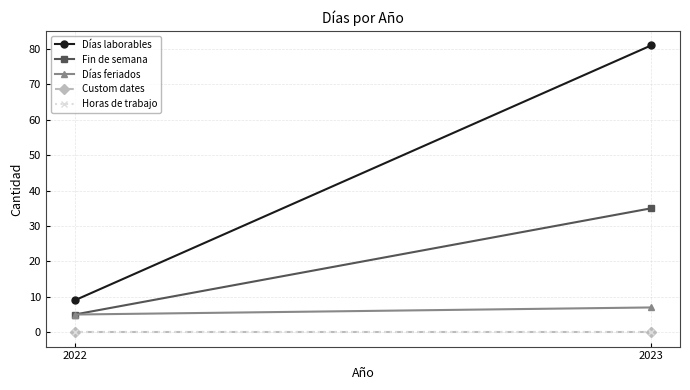

Reading left to right, what are all the values shown in this chart?

Días laborables: 9	81
Fin de semana: 5	35
Días feriados: 5	7
Custom dates: 0	0
Horas de trabajo: 0	0